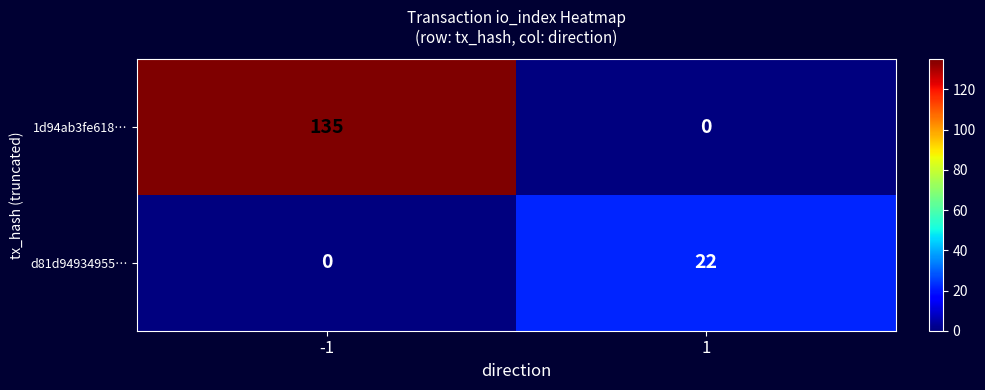

Which series has the largest total across all categories?

1d94ab3fe618…